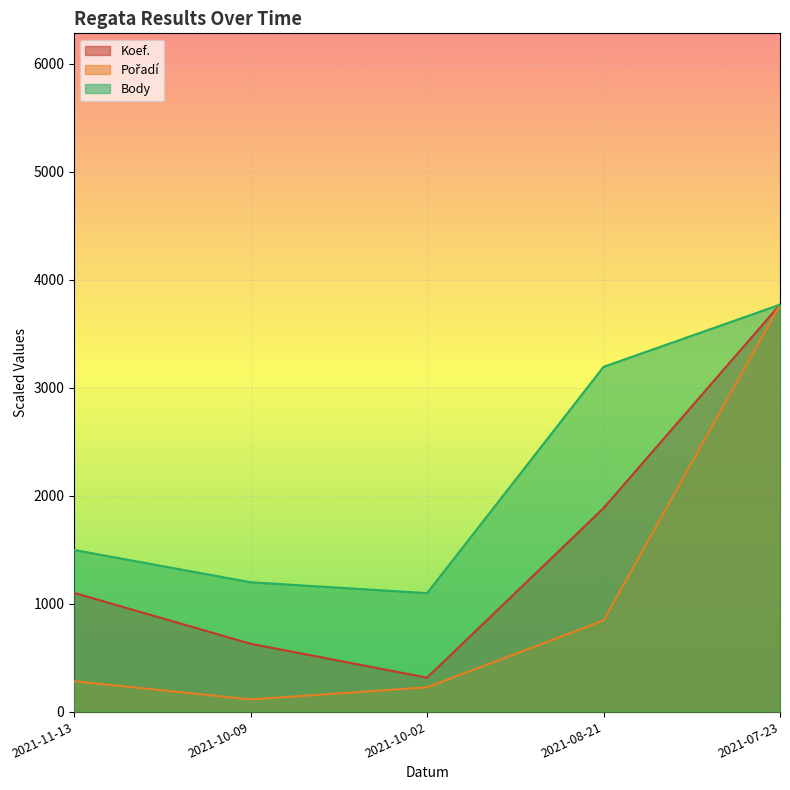

What is the label of the 2nd point from the right?

2021-08-21